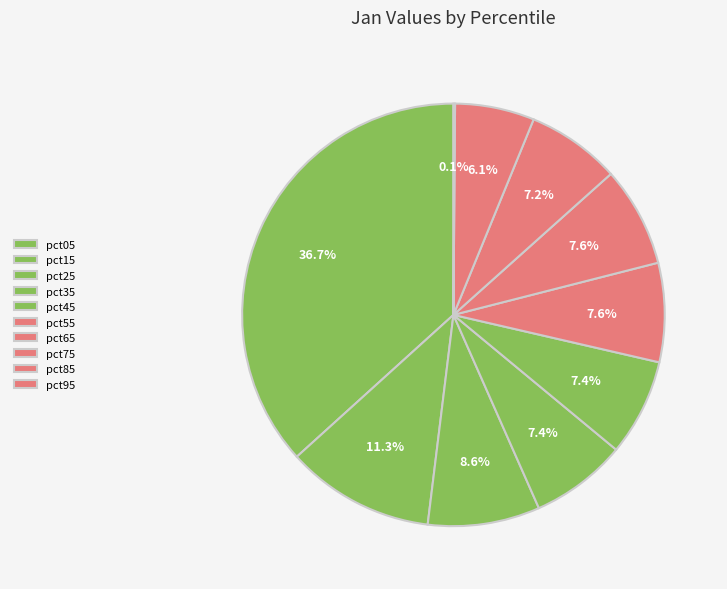

What portion of the pie excludes pct05?

63.3%